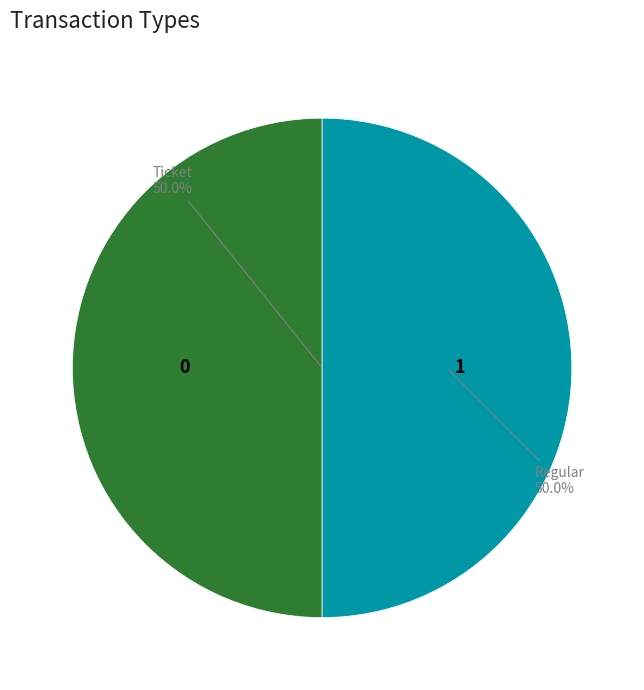

What percentage is NOT represented by Regular?

50.0%